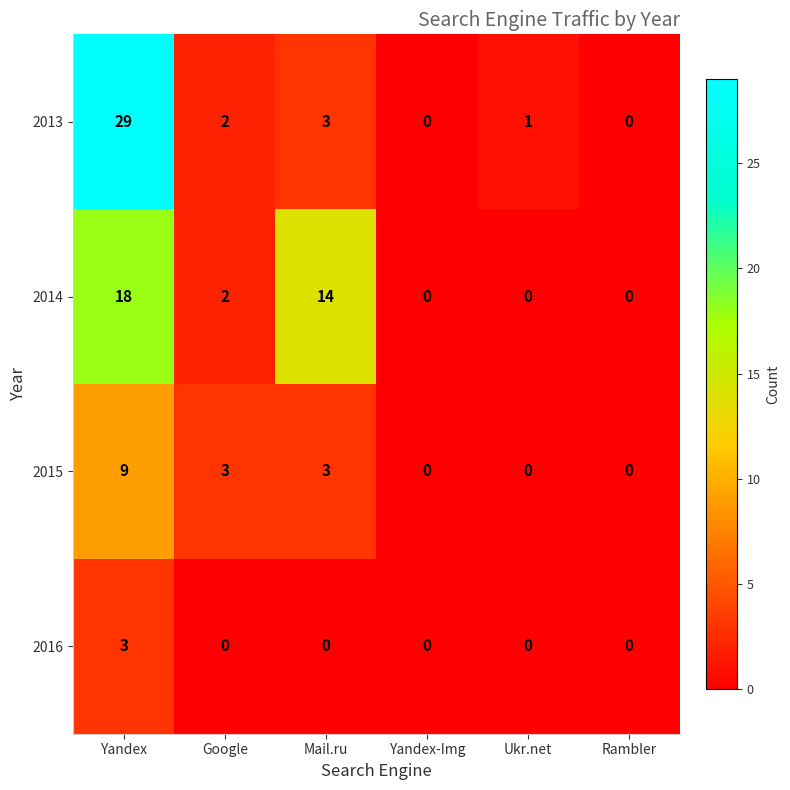

Between Yandex-Img and Ukr.net, which series saw the biggest shift?

2013